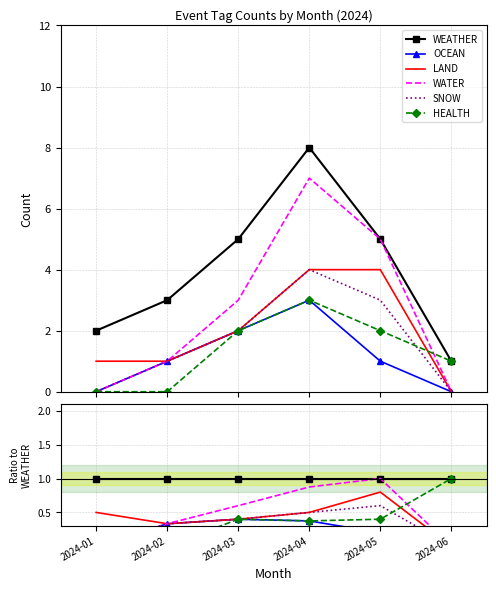

What value does the WEATHER series have at 2024-06?

1.0